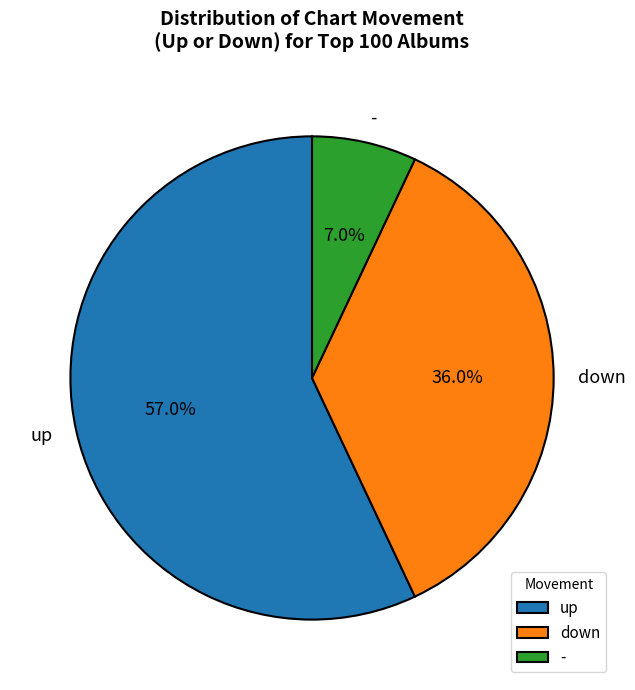

Count the number of slices in the pie.

3